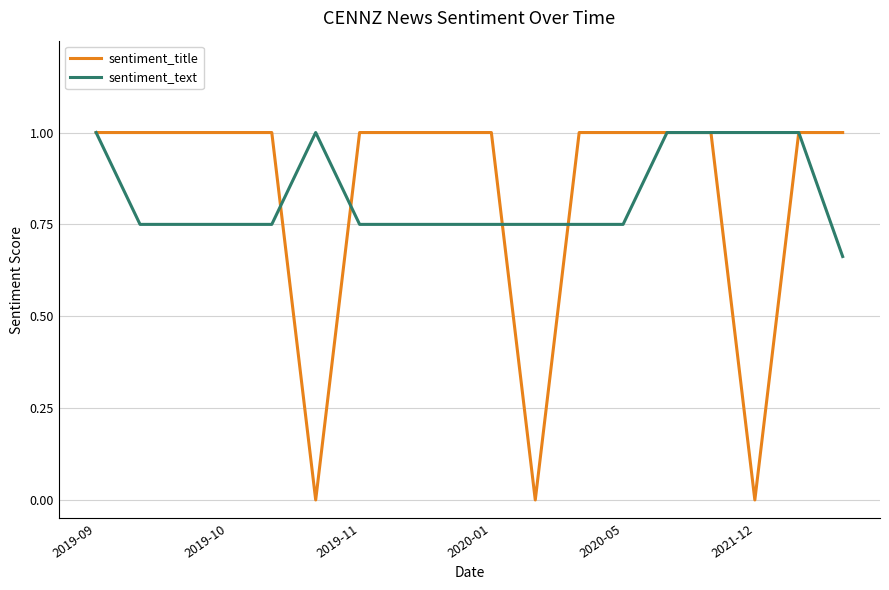

Which series has the largest range (max minus min)?

sentiment_title